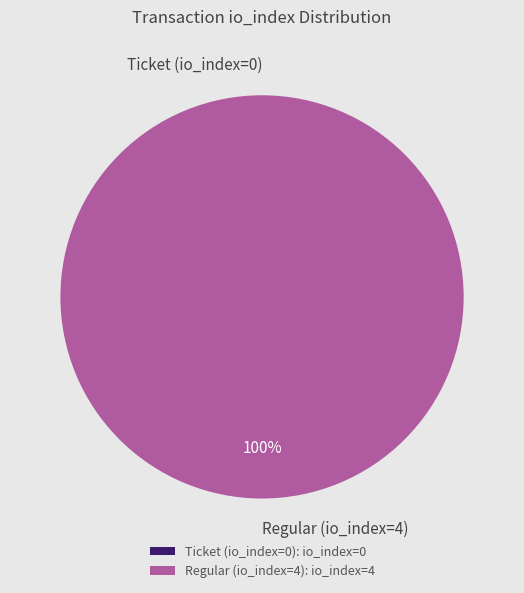

What is the total percentage of Regular (io_index=4) and Ticket (io_index=0)?

100.0%